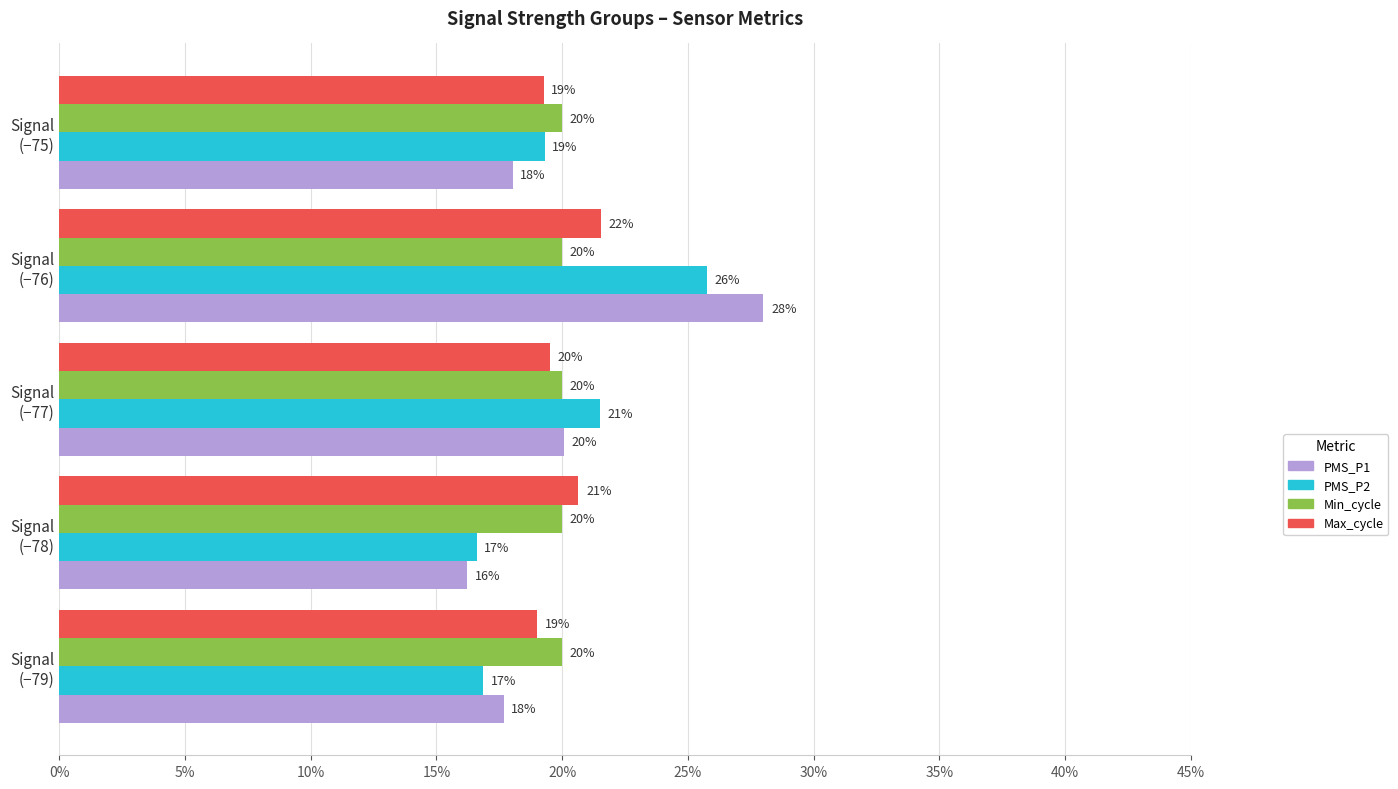

What is the sum of all PMS_P1 values?

100.0